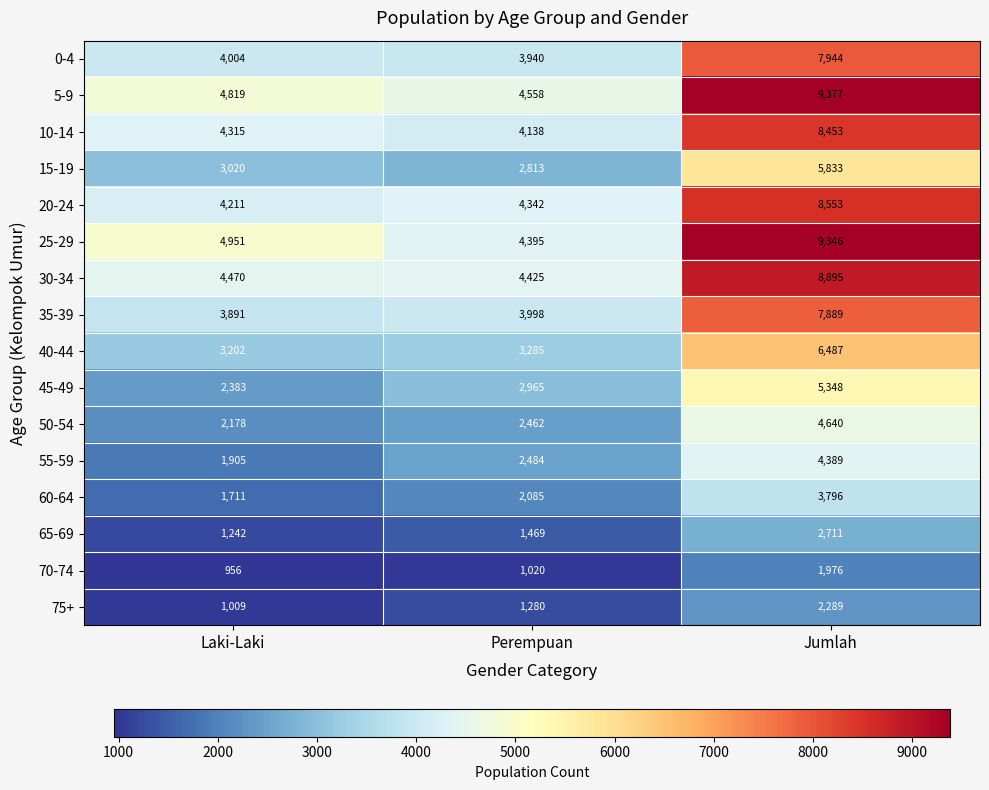

The 60-64 series shows 3796 at Jumlah. True or false?

True